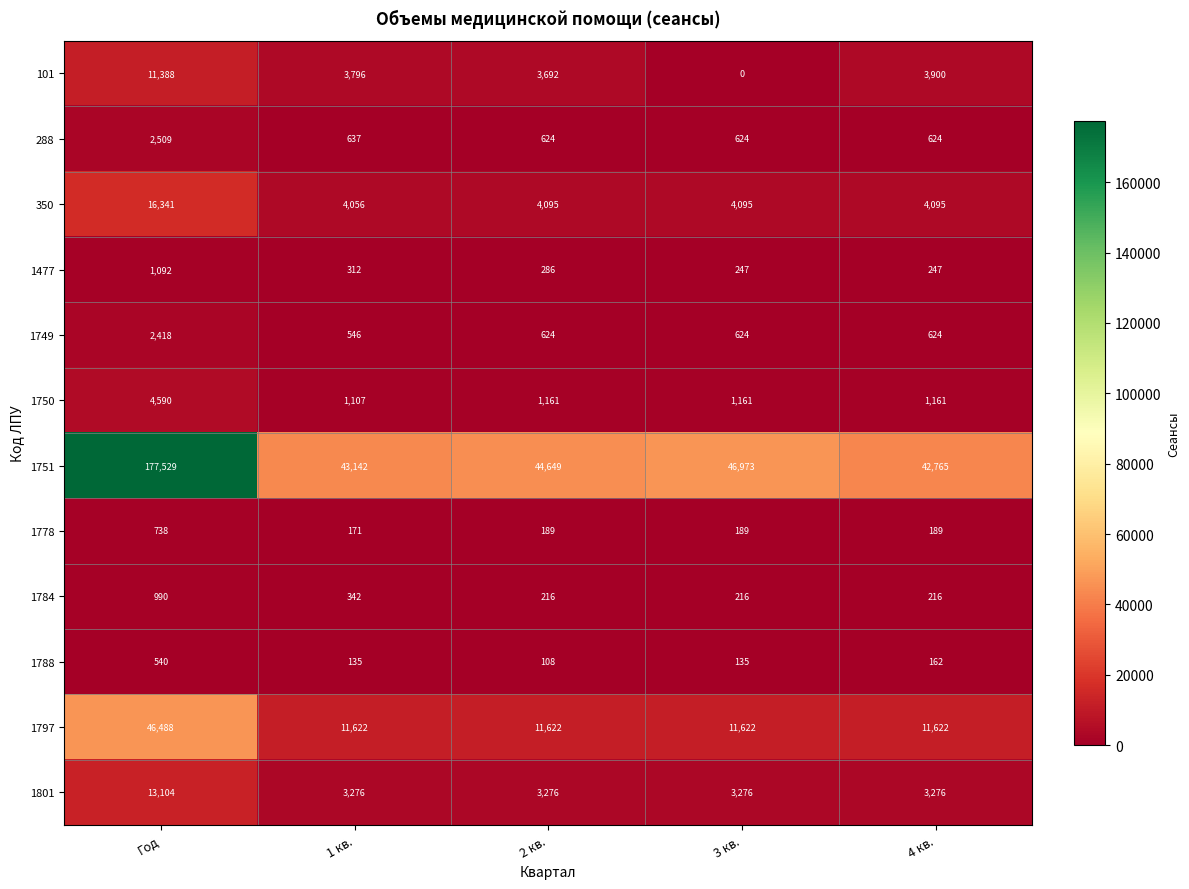

At which label is 1751 closest to 110147?

3 кв.